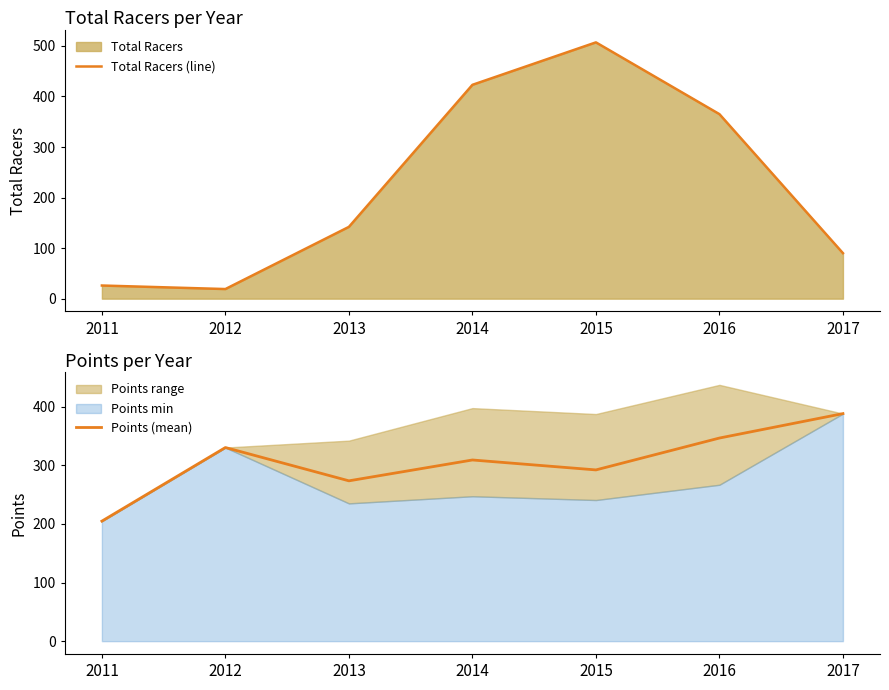

Is it true that Total Racers (line) equals 907.5 at 2015?

False